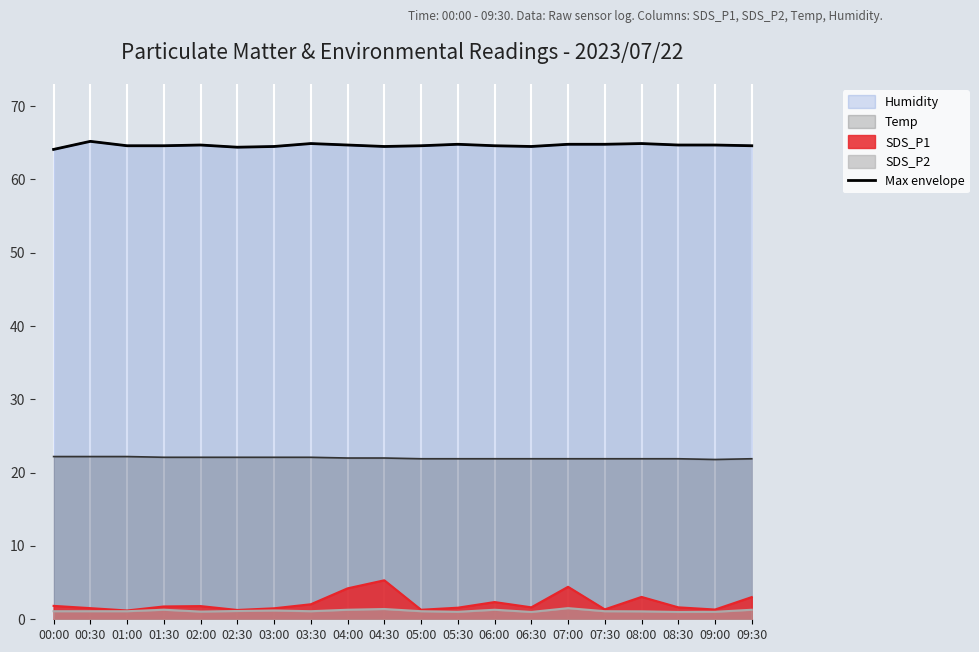

At which category does the chart reach its minimum across all series?

00:00